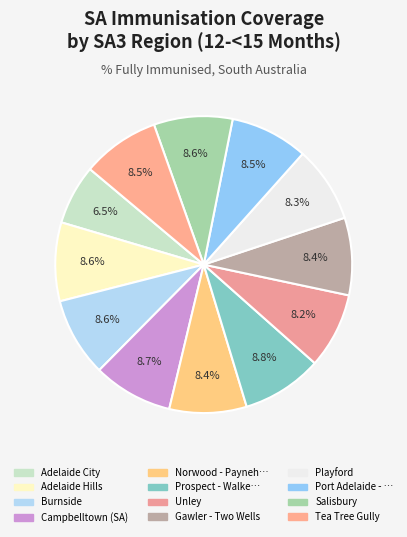

How many slices are in this pie chart?

12